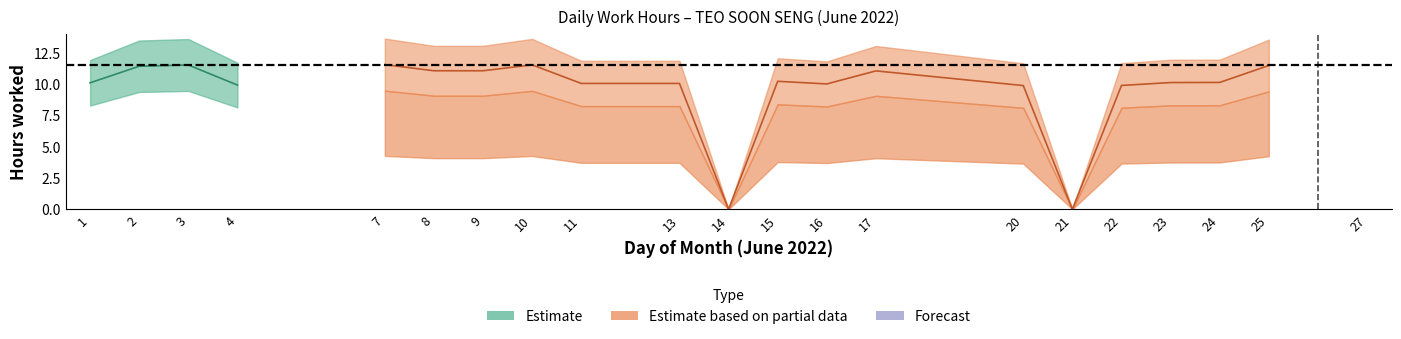

How many values are above zero?

18